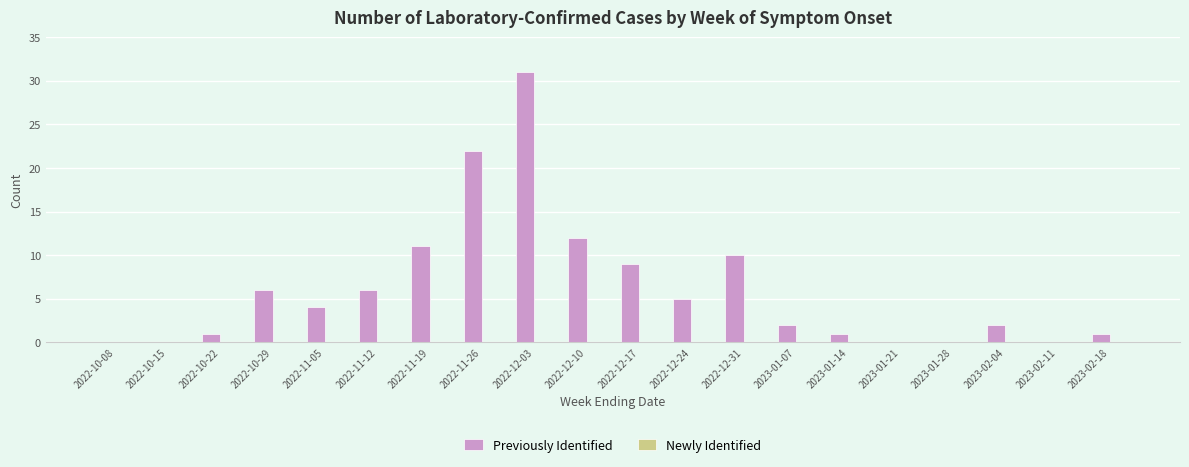

What is the sum of all values?

123